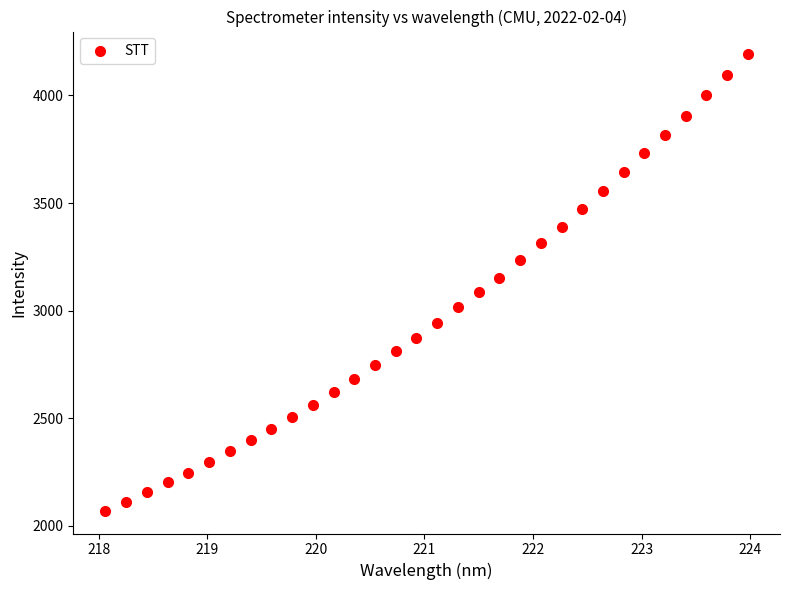

What is the range of X values (max minus min)?

5.9